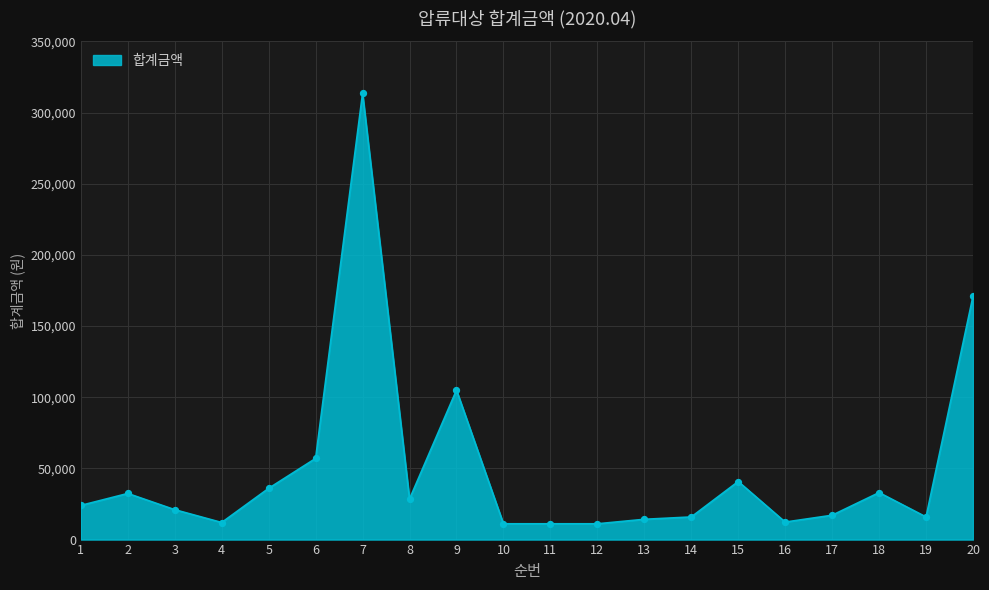

What is the change in value from 12 to 17?

+6000